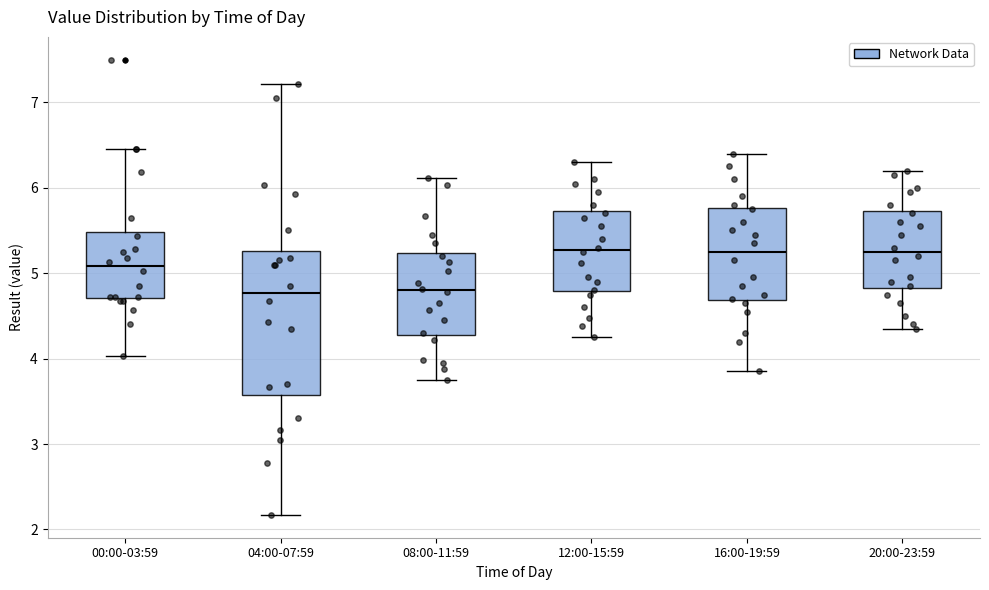

Reading left to right, read every box against the y-axis: the position of its median line, the range the box covers, and the ends of its whiskers. The values are not printed on the chart, so give them approximately, as read against the axis.

00:00-03:59: median 5.1, box 4.7 to 5.5, whiskers 4.0 to 6.5
04:00-07:59: median 4.8, box 3.6 to 5.3, whiskers 2.2 to 7.2
08:00-11:59: median 4.8, box 4.3 to 5.2, whiskers 3.8 to 6.1
12:00-15:59: median 5.3, box 4.8 to 5.7, whiskers 4.3 to 6.3
16:00-19:59: median 5.3, box 4.7 to 5.8, whiskers 3.9 to 6.4
20:00-23:59: median 5.3, box 4.8 to 5.7, whiskers 4.4 to 6.2